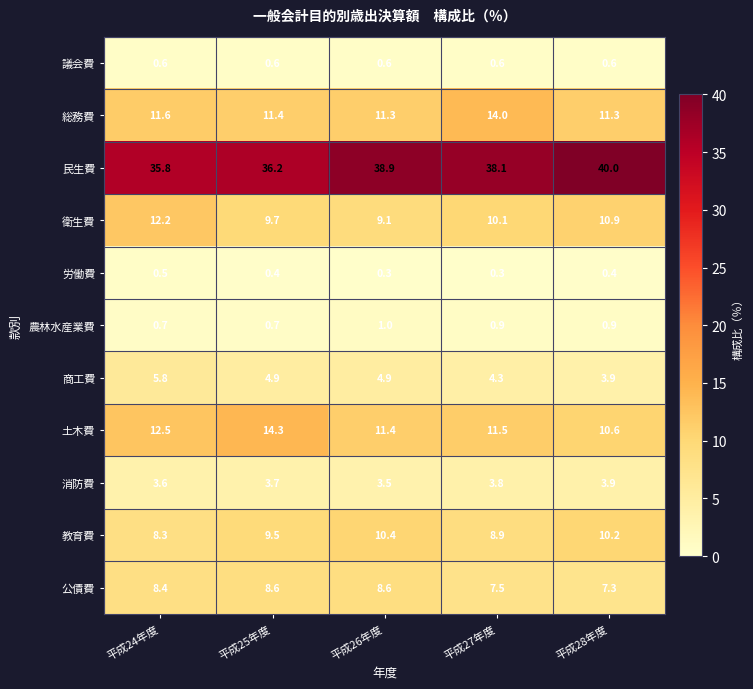

The value of 総務費 at 平成27年度 is 3.7. True or false?

False